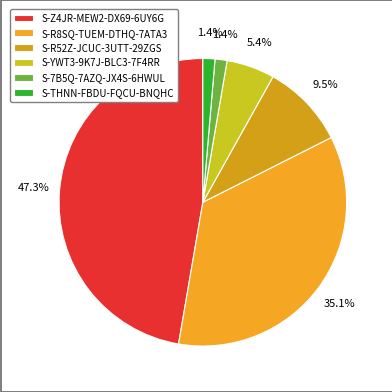

What percentage do S-R52Z-JCUC-3UTT-29ZGS and S-R8SQ-TUEM-DTHQ-7ATA3 together represent?

44.6%